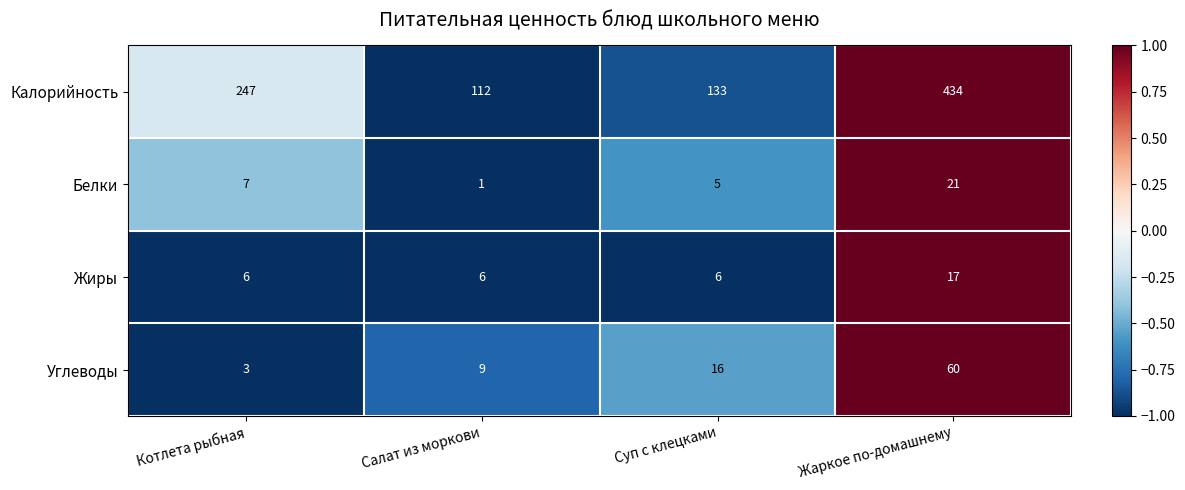

How many distinct data groups are displayed?

4